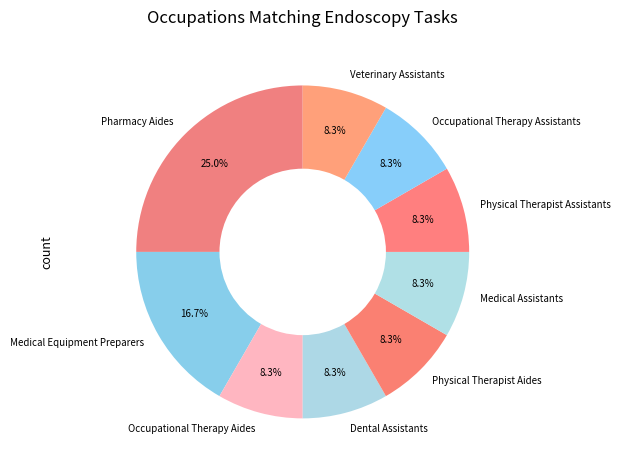

Count the number of slices in the pie.

9